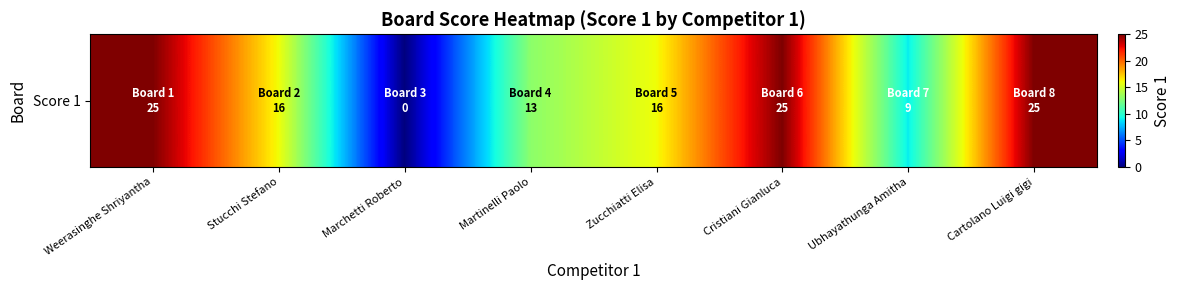

Rank the categories by value from lowest to highest.

Marchetti Roberto, Ubhayathunga Amitha, Martinelli Paolo, Stucchi Stefano, Zucchiatti Elisa, Weerasinghe Shriyantha, Cristiani Gianluca, Cartolano Luigi gigi